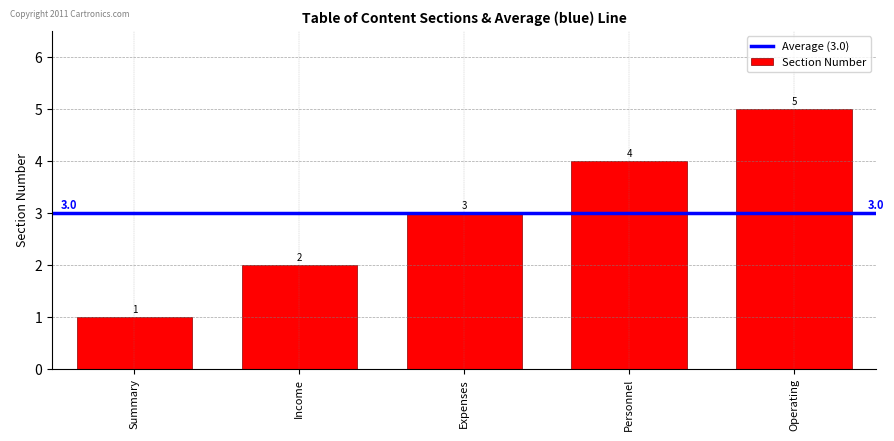

Is it true that the value at Personnel is 4?

True